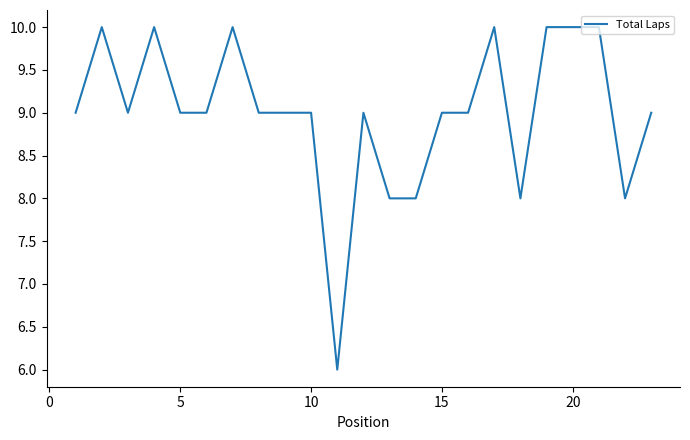

What is the maximum value shown in the chart?

10